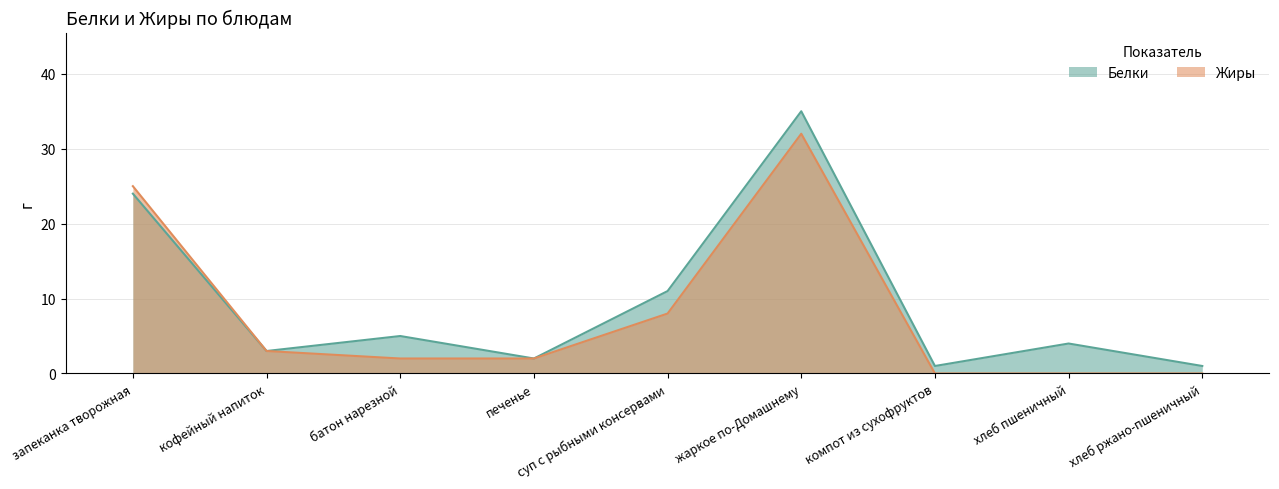

How many interior local peaks does the Белки series have?

3